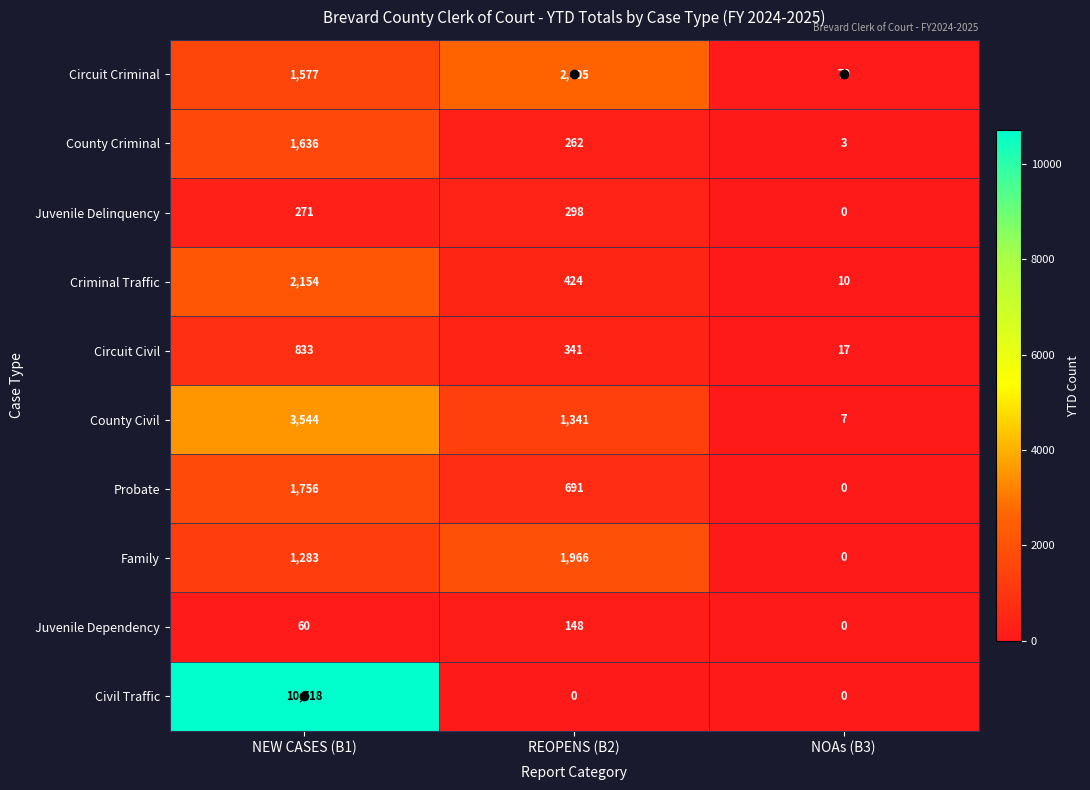

Count the number of data series in this chart.

10